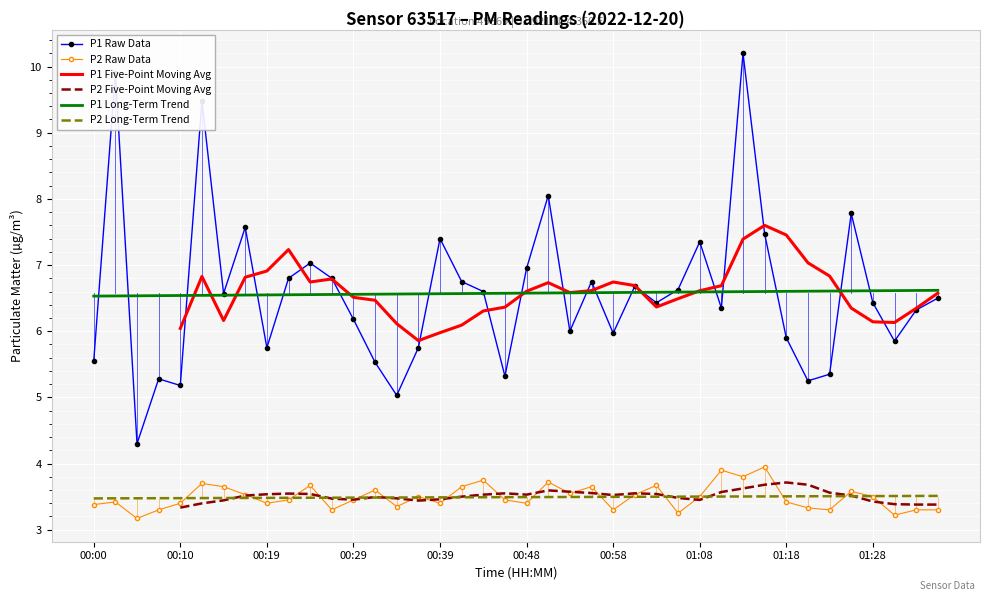

Is it true that P2 Five-Point Moving Avg equals 3.7 at 33?

True